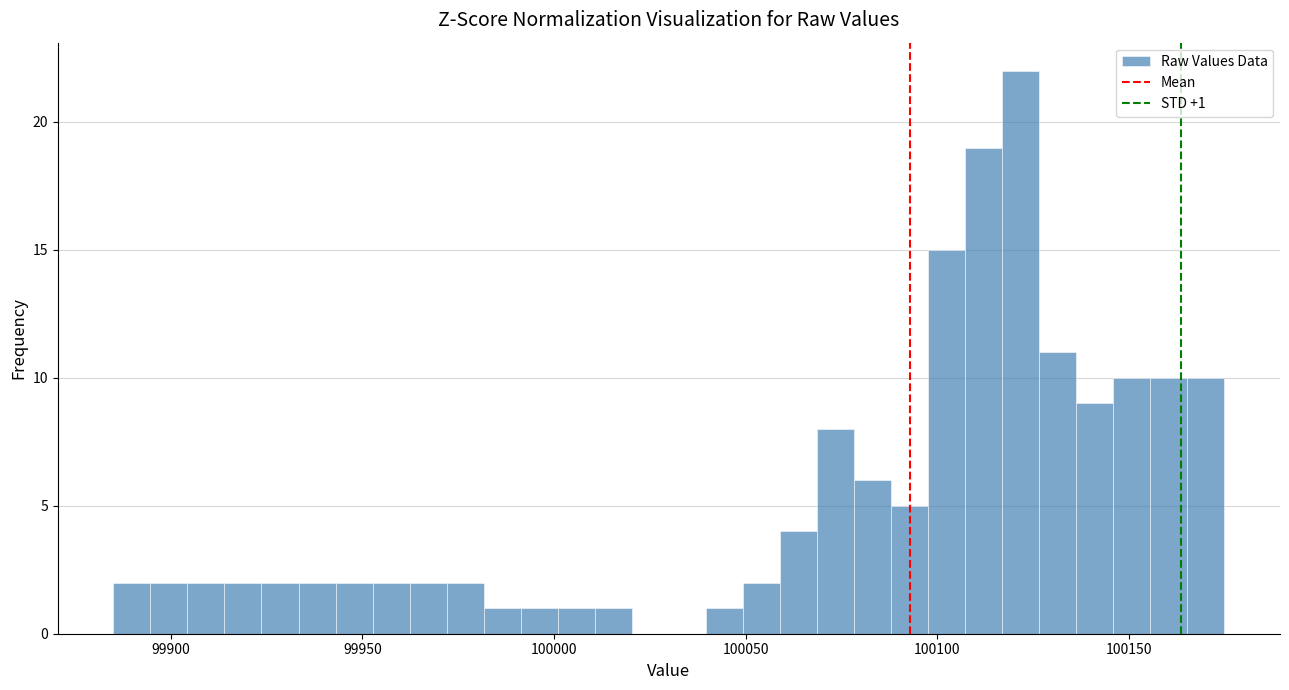

Around what value on the x-axis is the tallest bar? Give the approximate position of its centre, as read against the axis.

100120